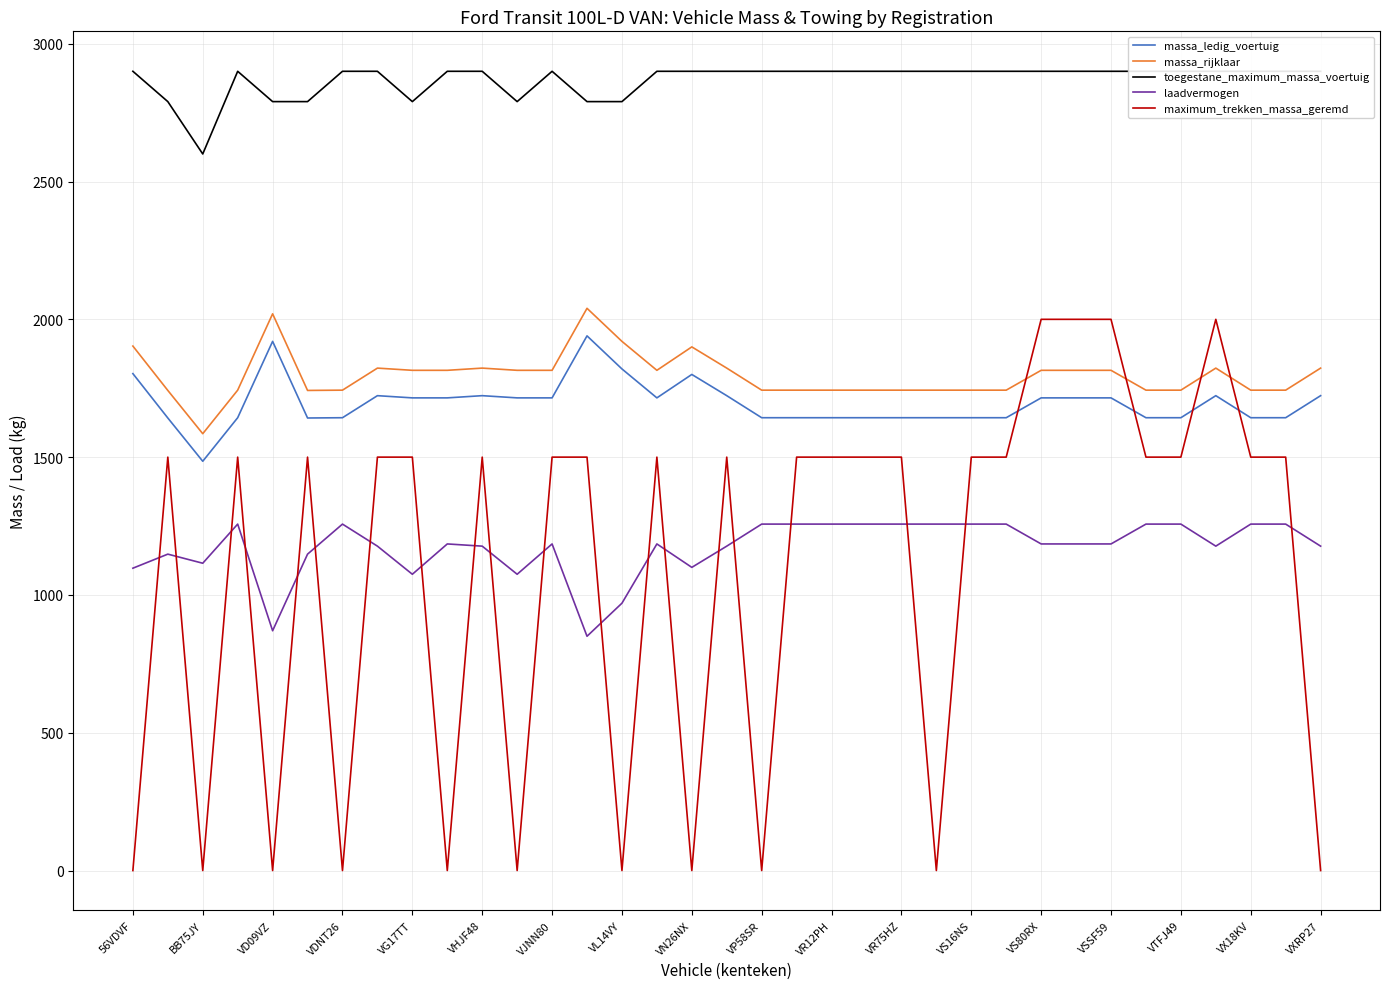

Which series has the largest total across all categories?

toegestane_maximum_massa_voertuig